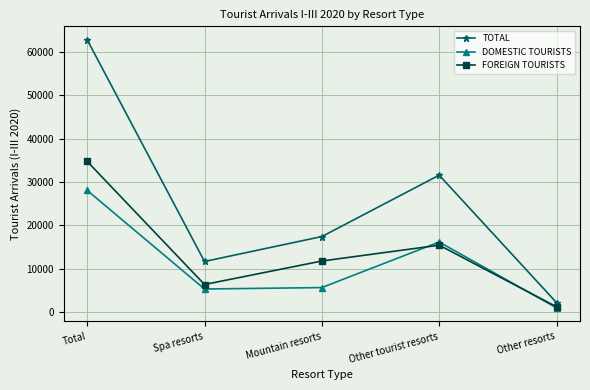

How many interior local peaks does the FOREIGN TOURISTS series have?

1